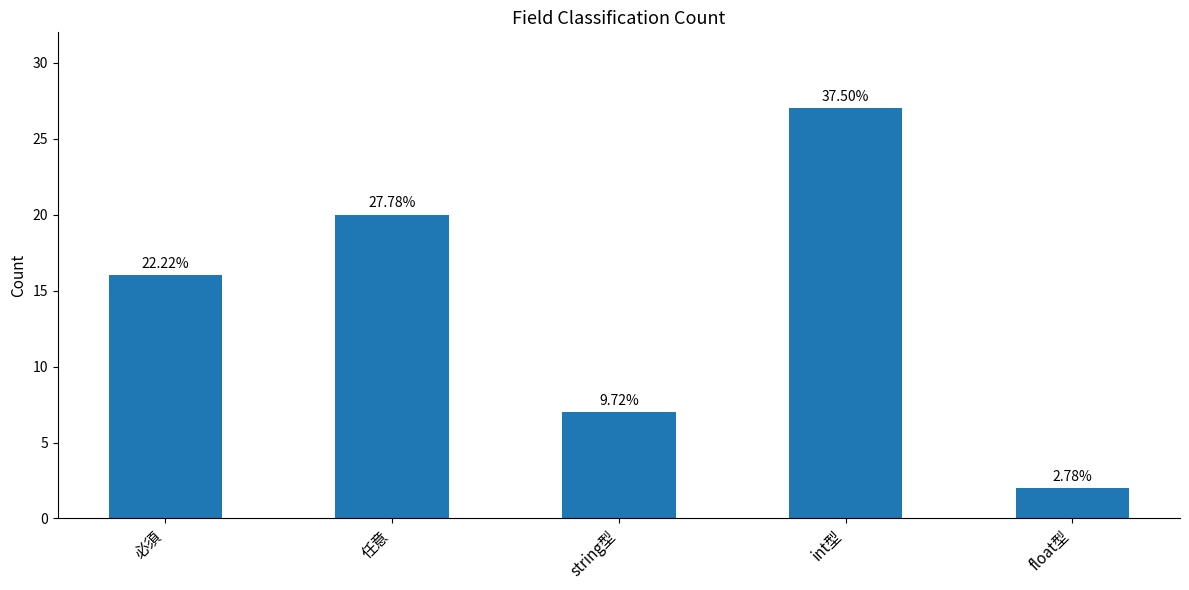

What position from the left is 任意?

2